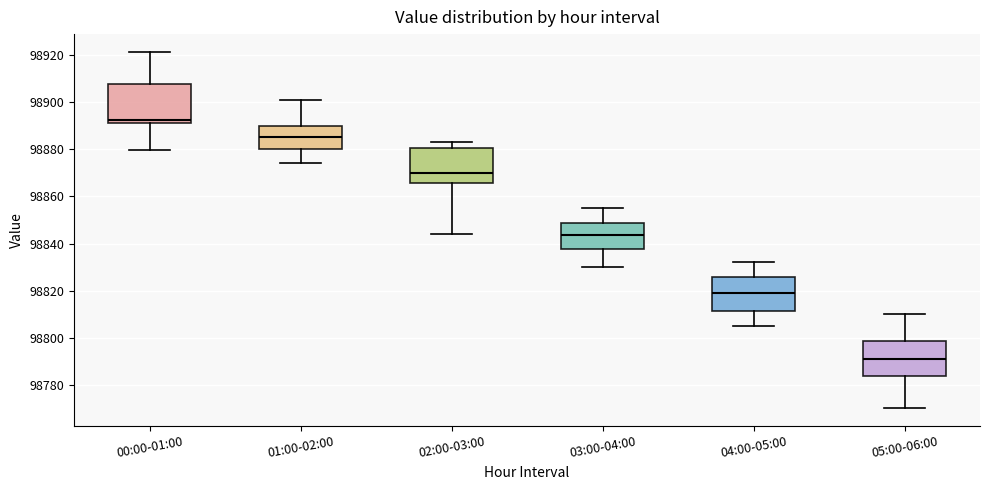

Reading left to right, transcribe this box plot: for each box, give where its median line is, the range the box spans, and where its two whiskers end, as read against the y-axis. The values are not printed on the chart, so give them approximately, as read against the axis.

00:00-01:00: median 98892 (just above the box's lower edge), box 98892 to 98908, whiskers 98880 to 98922
01:00-02:00: median 98886, box 98880 to 98890, whiskers 98874 to 98900
02:00-03:00: median 98870, box 98866 to 98880, whiskers 98844 to 98884
03:00-04:00: median 98844, box 98838 to 98848, whiskers 98830 to 98856
04:00-05:00: median 98820, box 98812 to 98826, whiskers 98806 to 98832
05:00-06:00: median 98792, box 98784 to 98798, whiskers 98770 to 98810